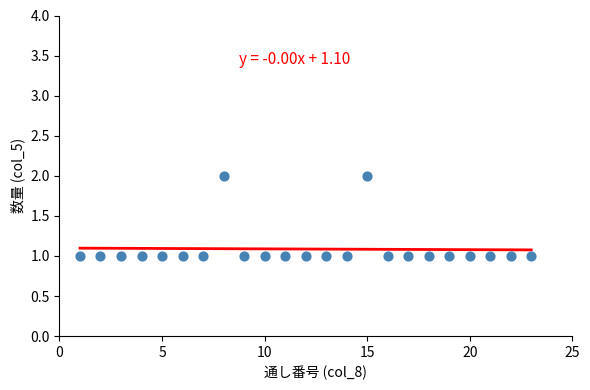

What is the range of X values (max minus min)?

22